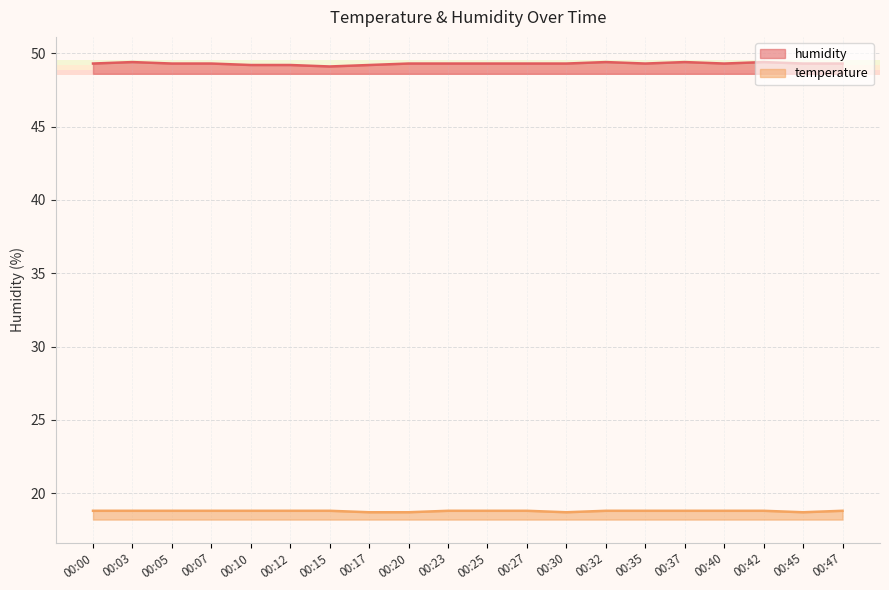

How many distinct data groups are displayed?

2